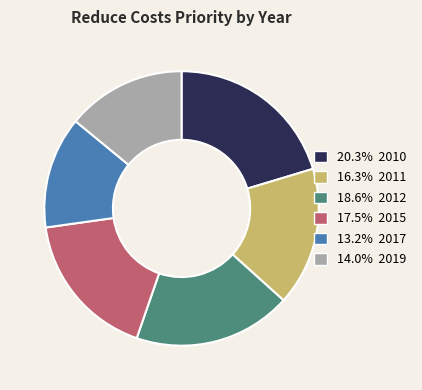

Is there a majority slice in this chart?

No